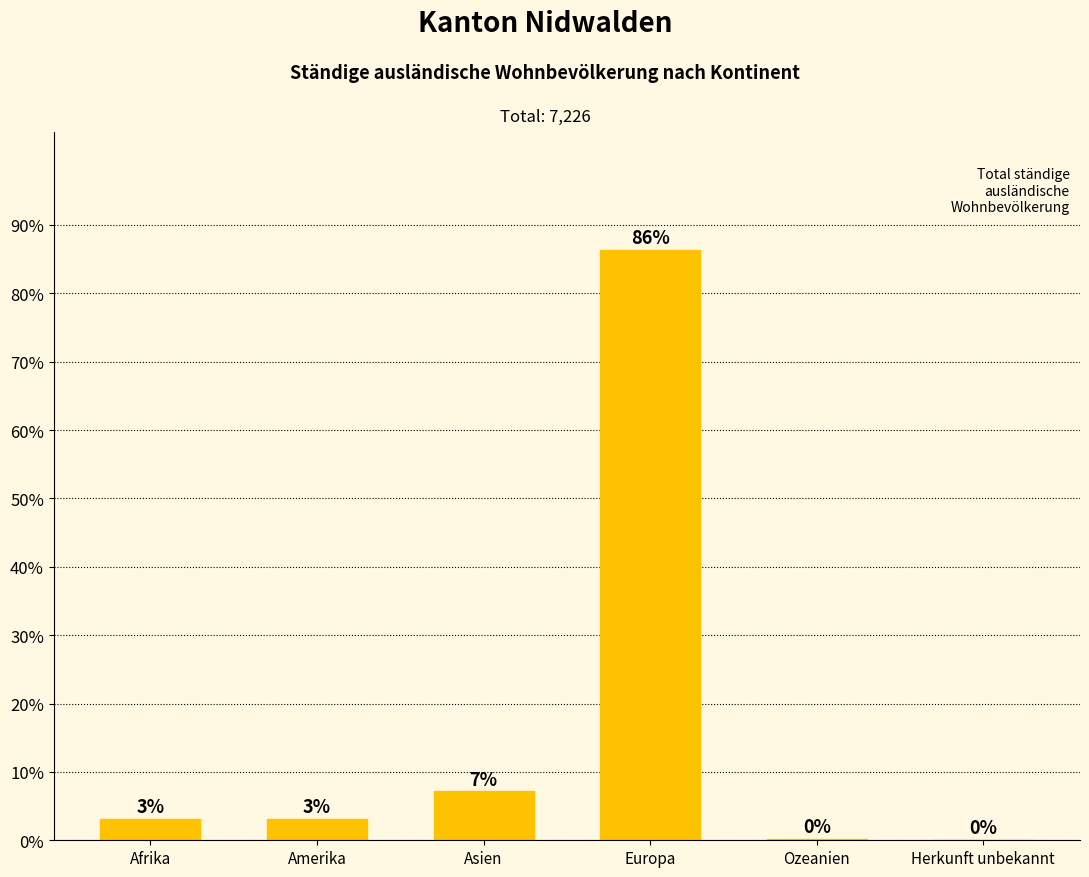

Are the bars horizontal?

No